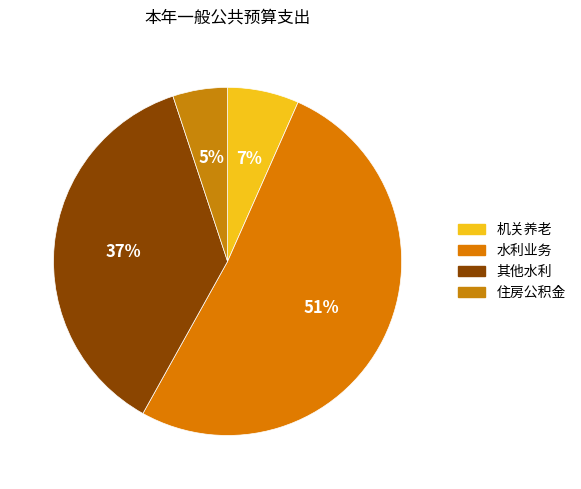

Count the number of slices in the pie.

4